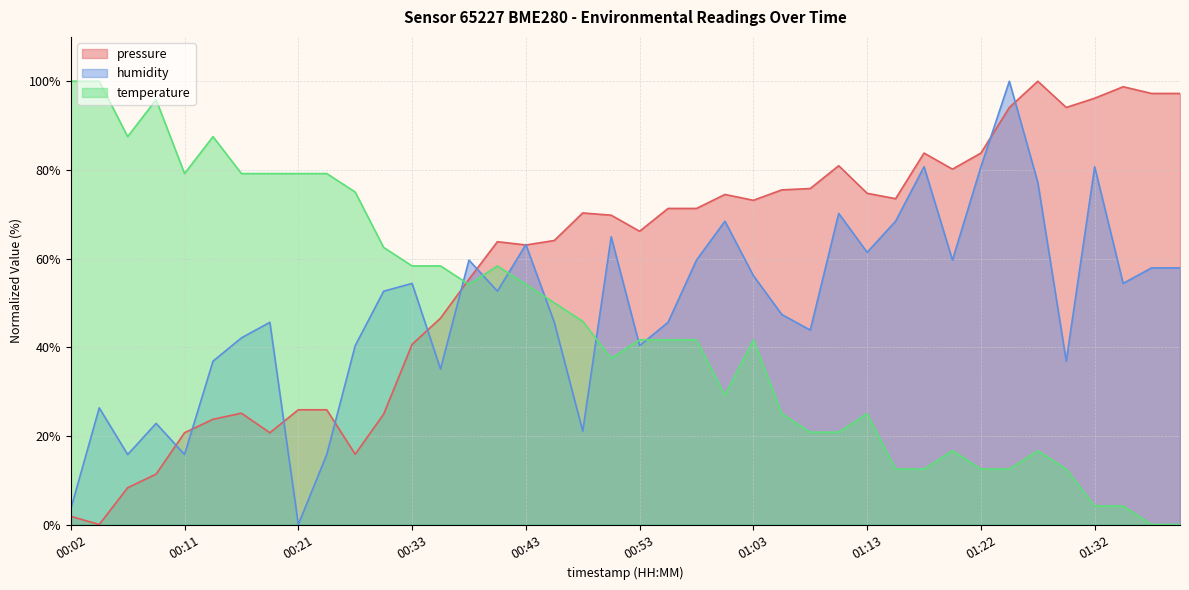

Rank the series by their maximum value, from lowest to highest.

pressure, temperature, humidity